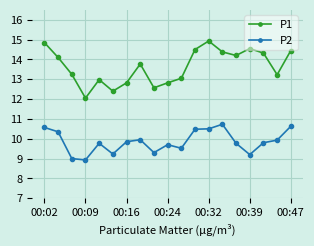

What is the sum of all P2 values?

187.2